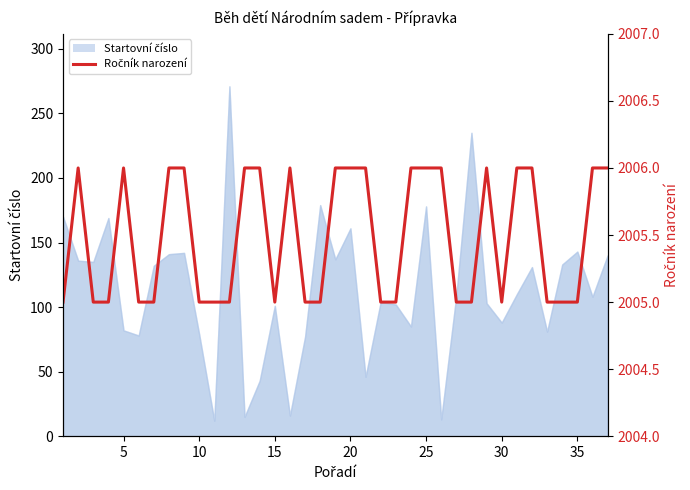

True or false: the data shows 677 at 30.

False